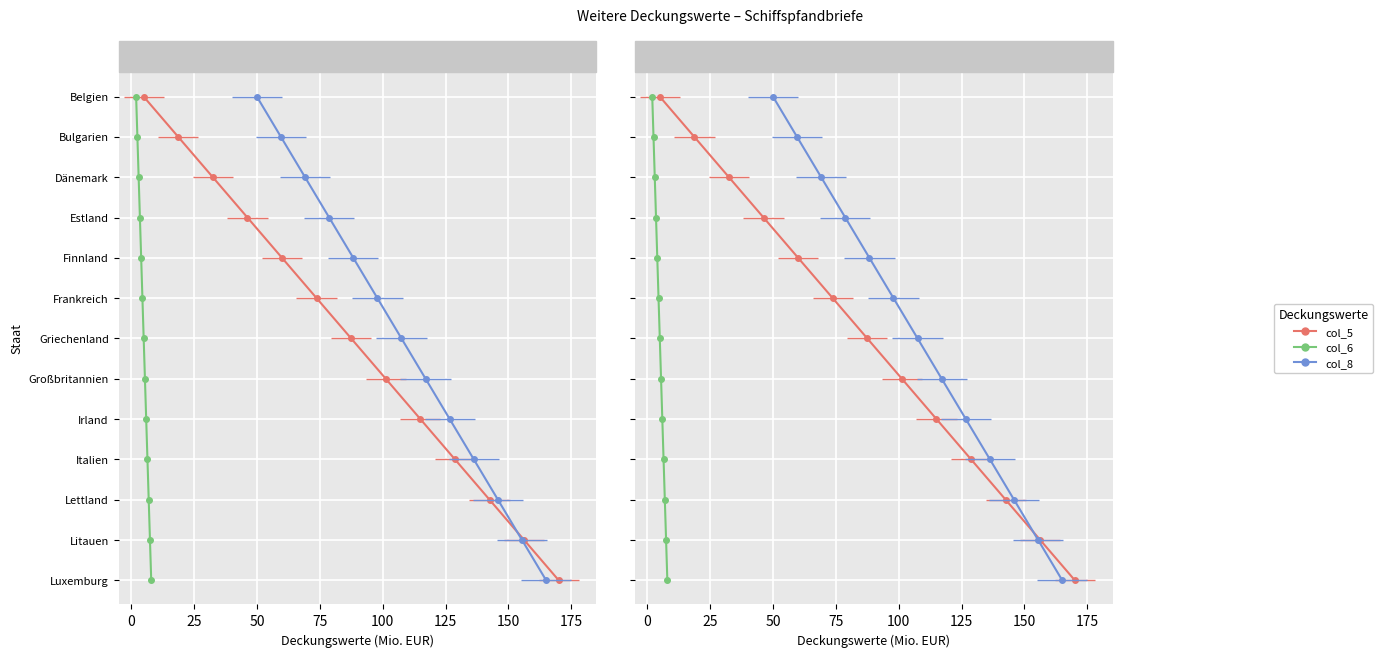

Is the value of col_6 at −25 greater than the value of col_8 at 150?

No